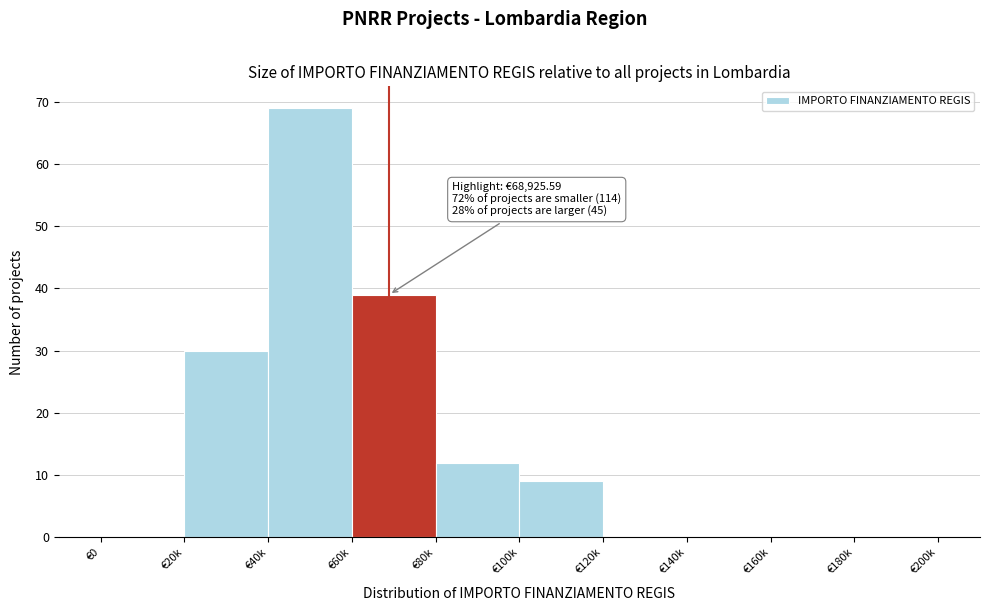

Reading left to right, transcribe all the data shown in this chart.

€0=0	€20k=30	€40k=69	€60k=39	€80k=12	€100k=9	€120k=0	€140k=0	€160k=0	€180k=0